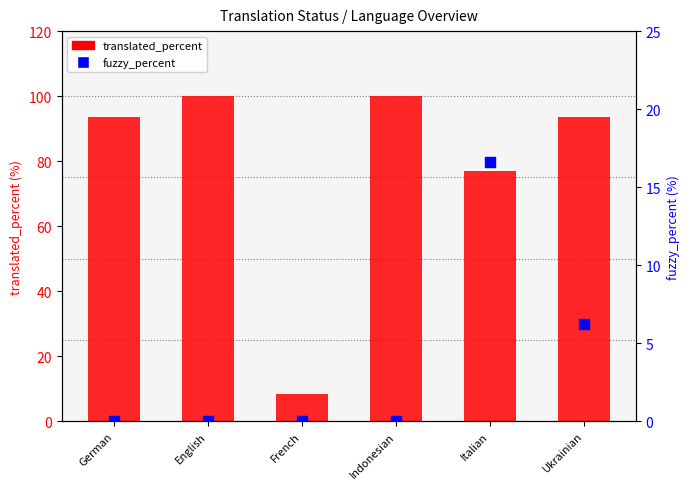

Which series has the largest total across all categories?

translated_percent